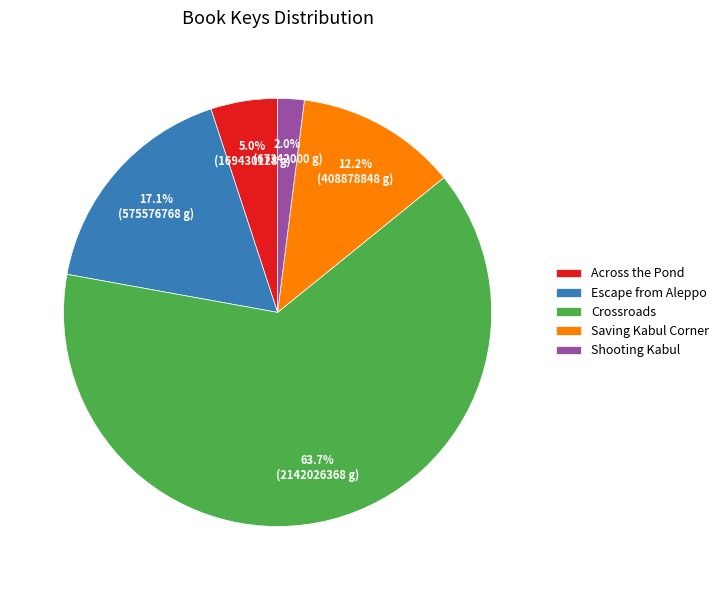

What is the majority slice?

Crossroads